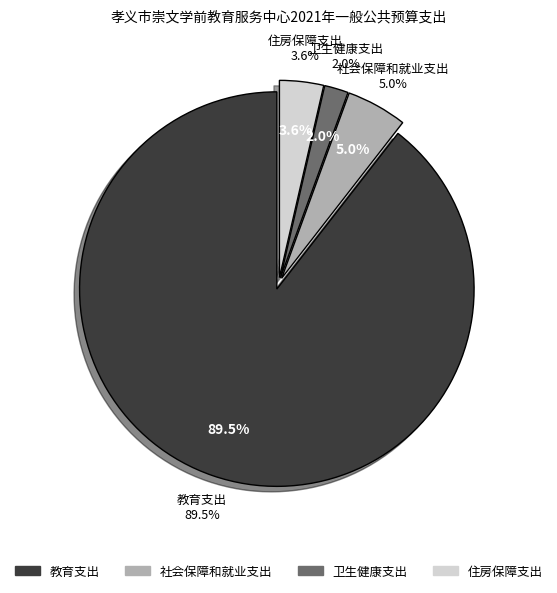

To the nearest percent, what is the difference between the largest and smallest slice percentages?

88%